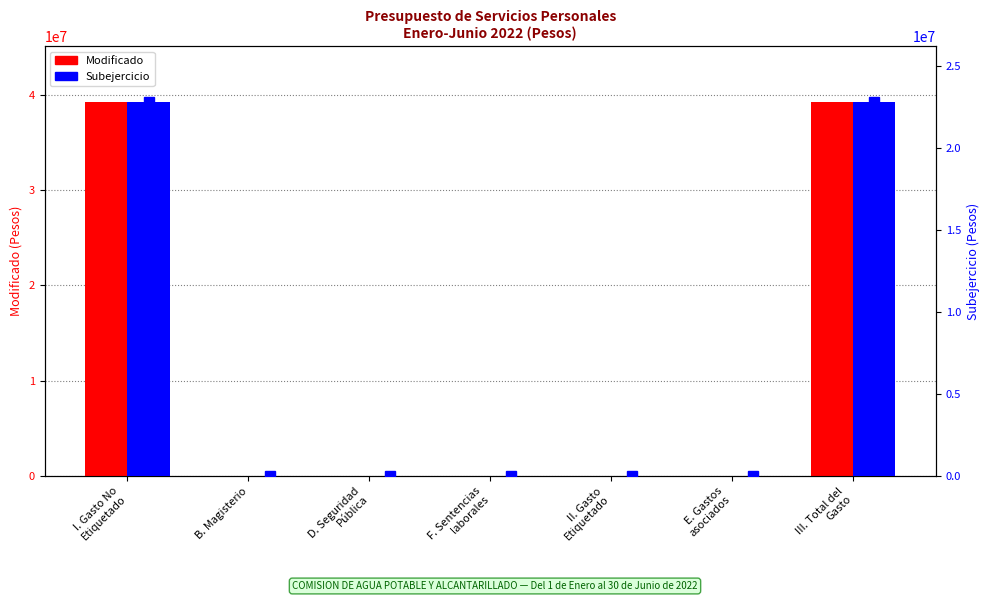

What position from the right is III. Total del
Gasto?

1